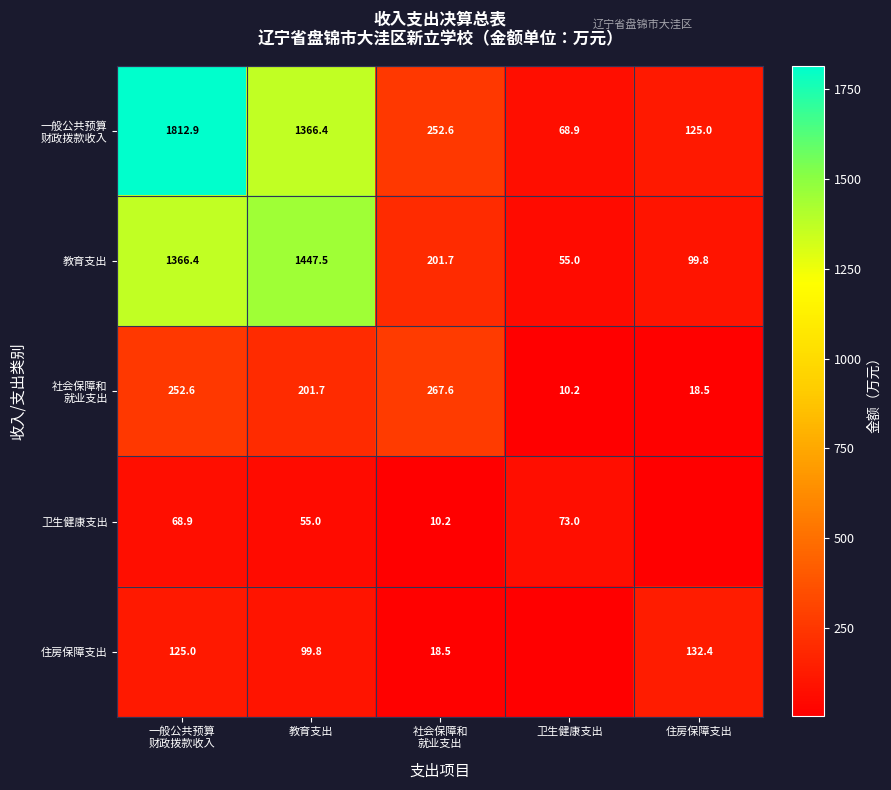

At which label does 教育支出 reach its peak?

教育支出